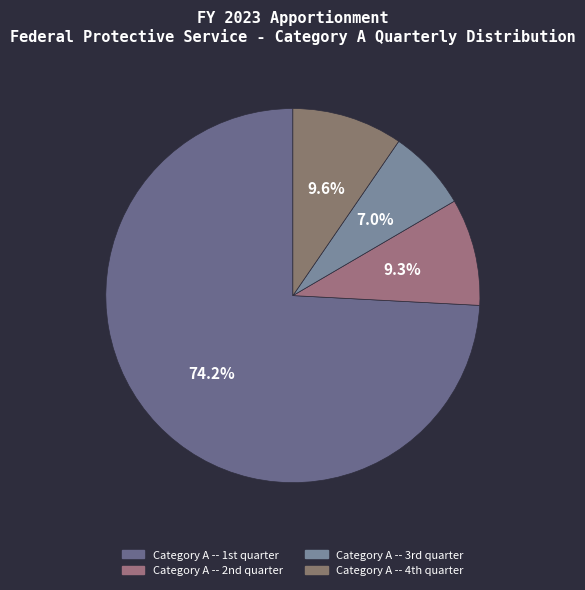

How many segments does this pie chart have?

4